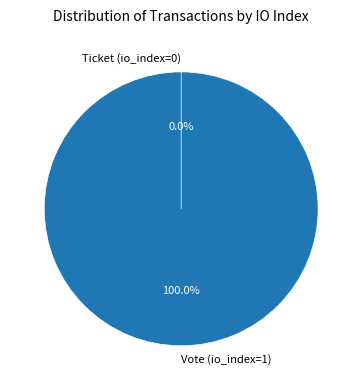

What is the majority slice?

Vote (io_index=1)